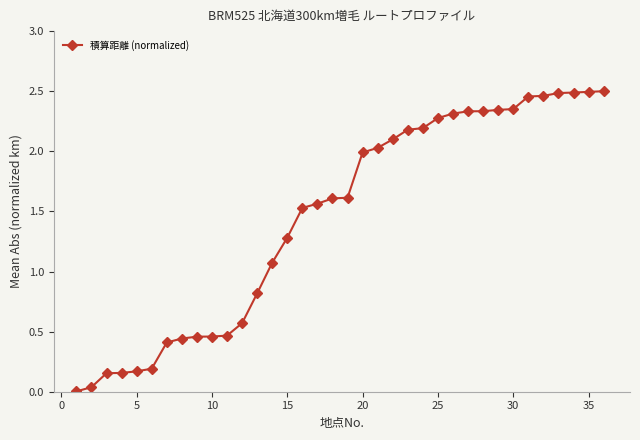

How many lines are shown in the chart?

1